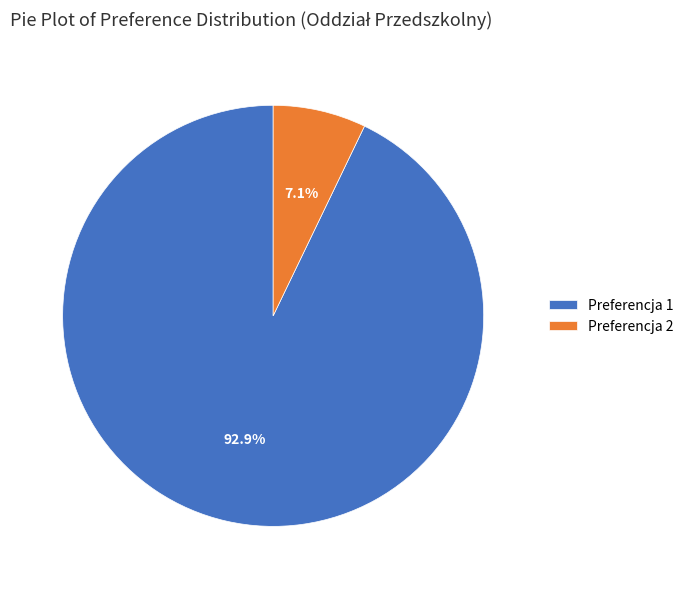

Which has a higher value, Preferencja 2 or Preferencja 1?

Preferencja 1